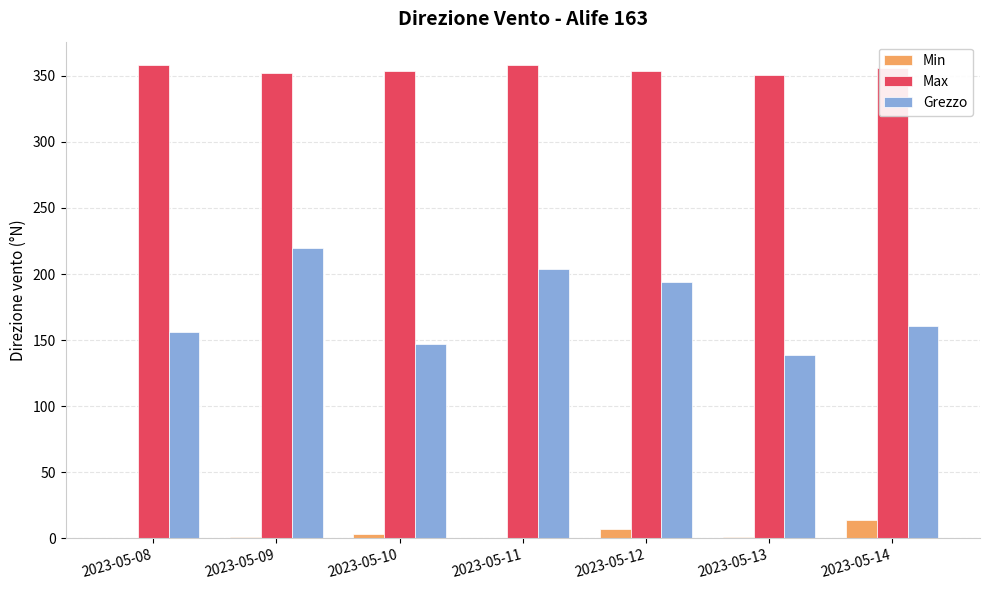

What is the greatest value displayed?

358